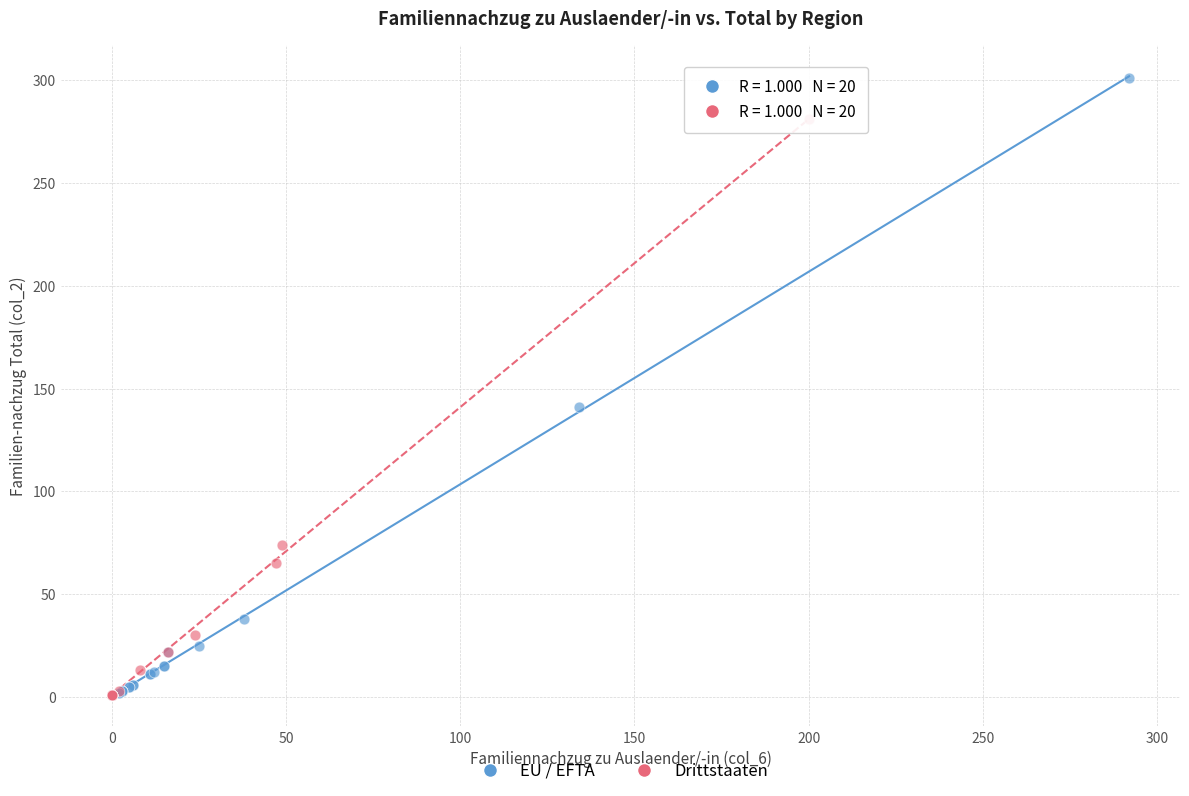

Which series has the widest spread of Y values?

EU / EFTA